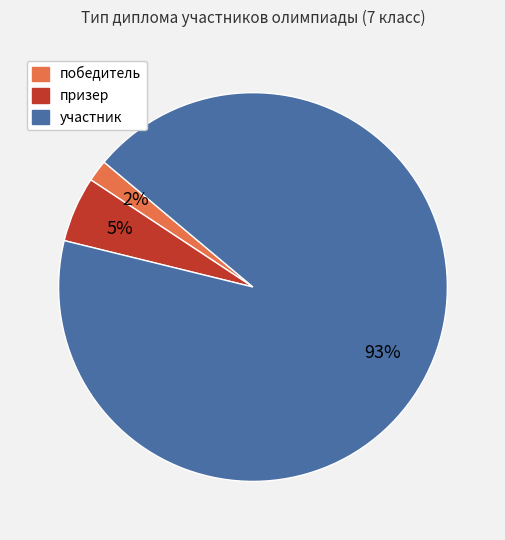

Which has a higher value, участник or призер?

участник